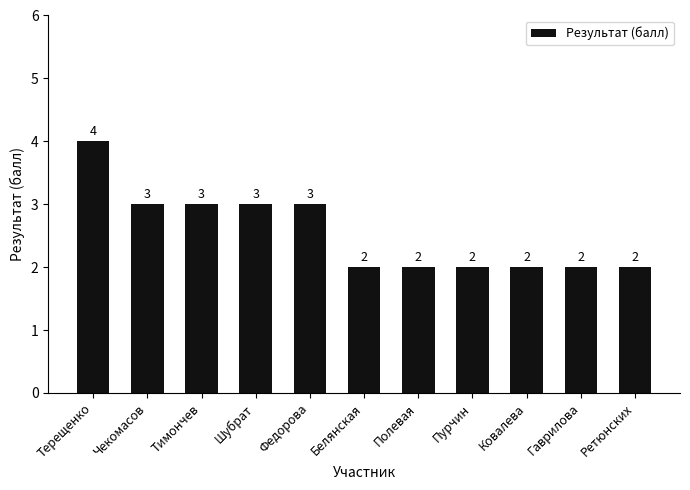

The value at Терещенко is 4. True or false?

True